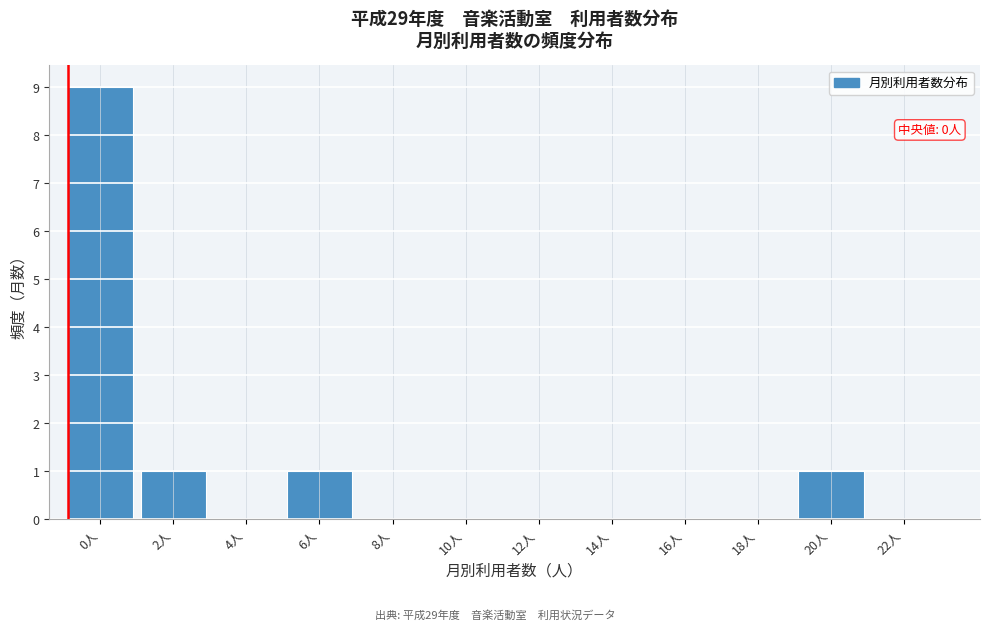

Reading left to right, extract all data points from this chart.

0人=9	2人=1	4人=0	6人=1	8人=0	10人=0	12人=0	14人=0	16人=0	18人=0	20人=1	22人=0